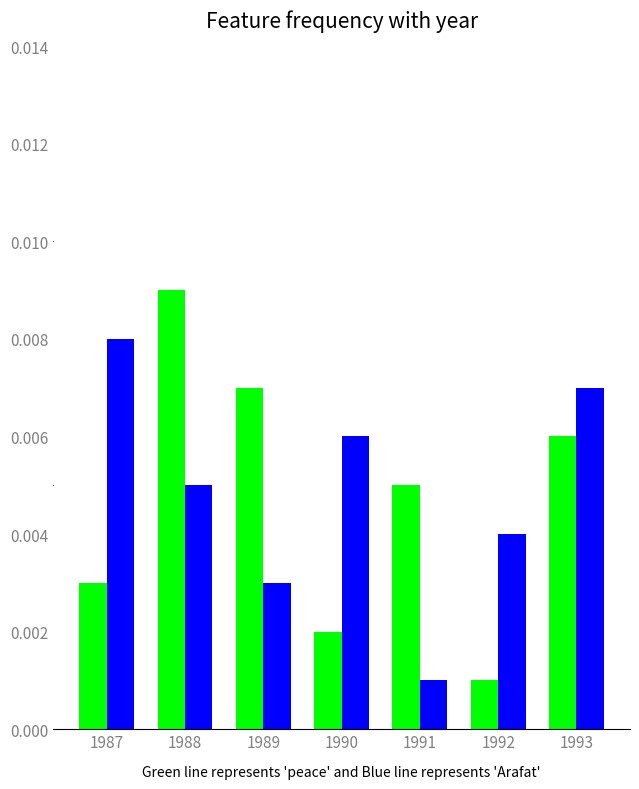

At which category does the chart reach its peak across all series?

1988